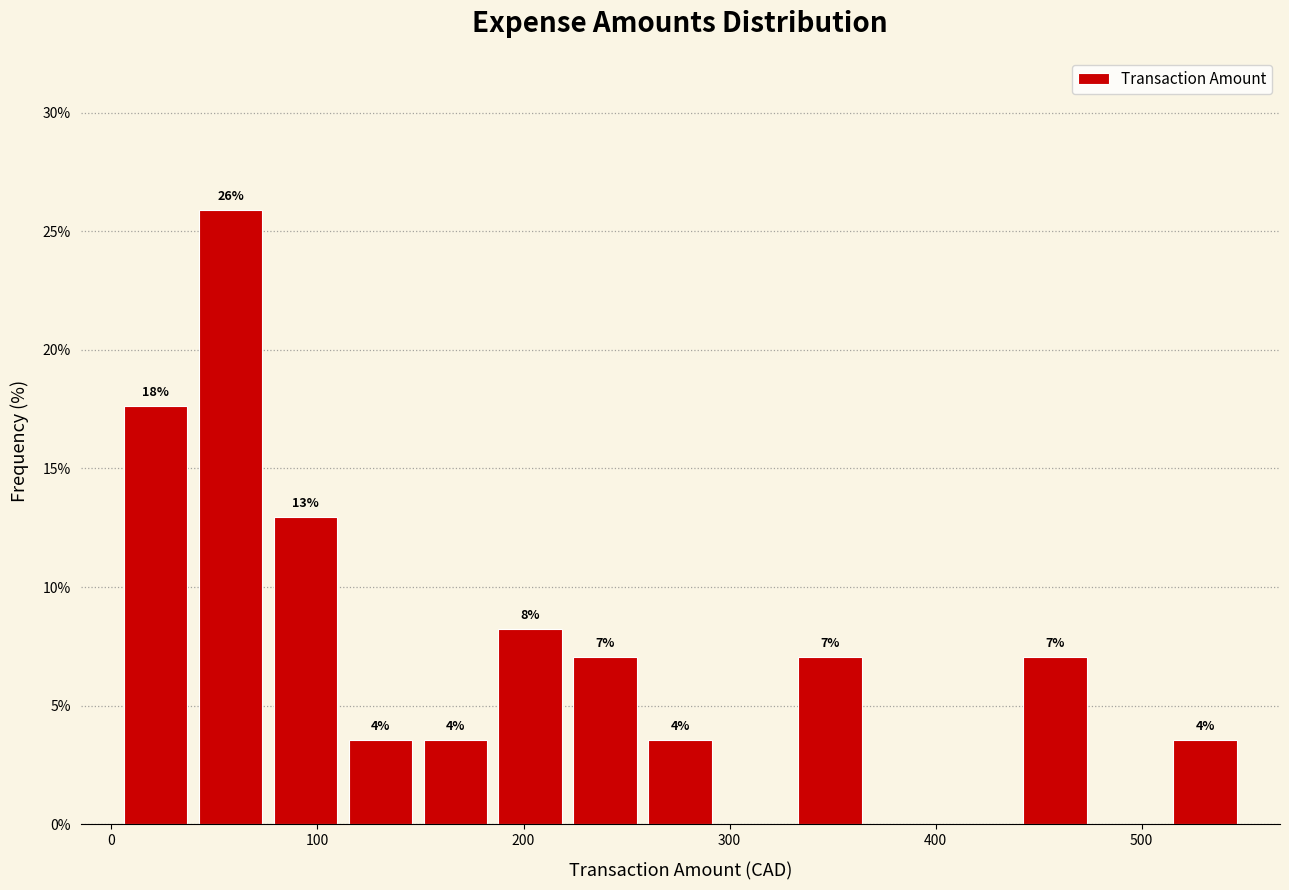

Read against the x-axis, roughly where is the centre of the tallest bar?

60